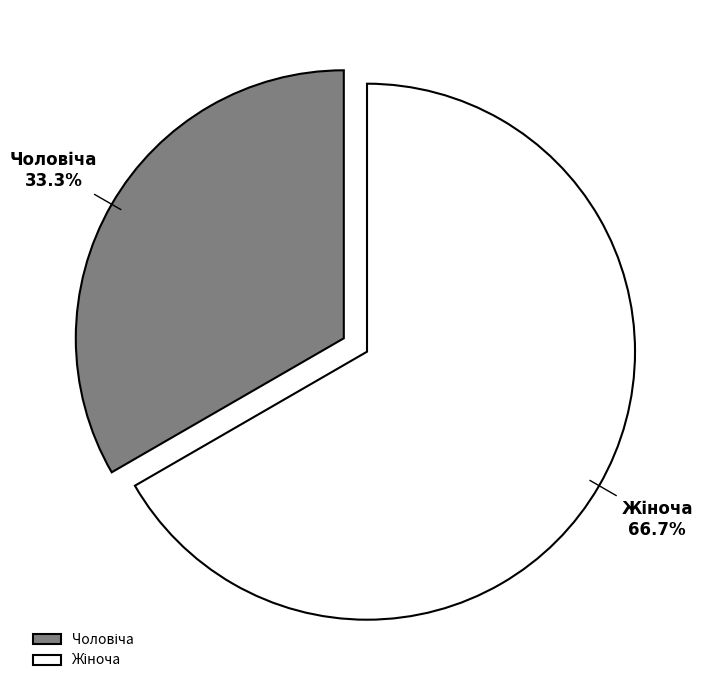

Is there any slice that represents more than half of the pie?

Yes